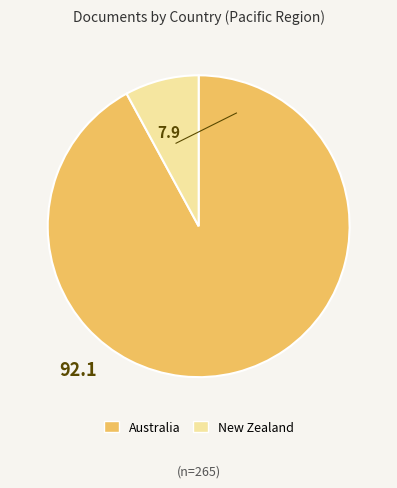

Rank the categories by value from lowest to highest.

New Zealand, Australia